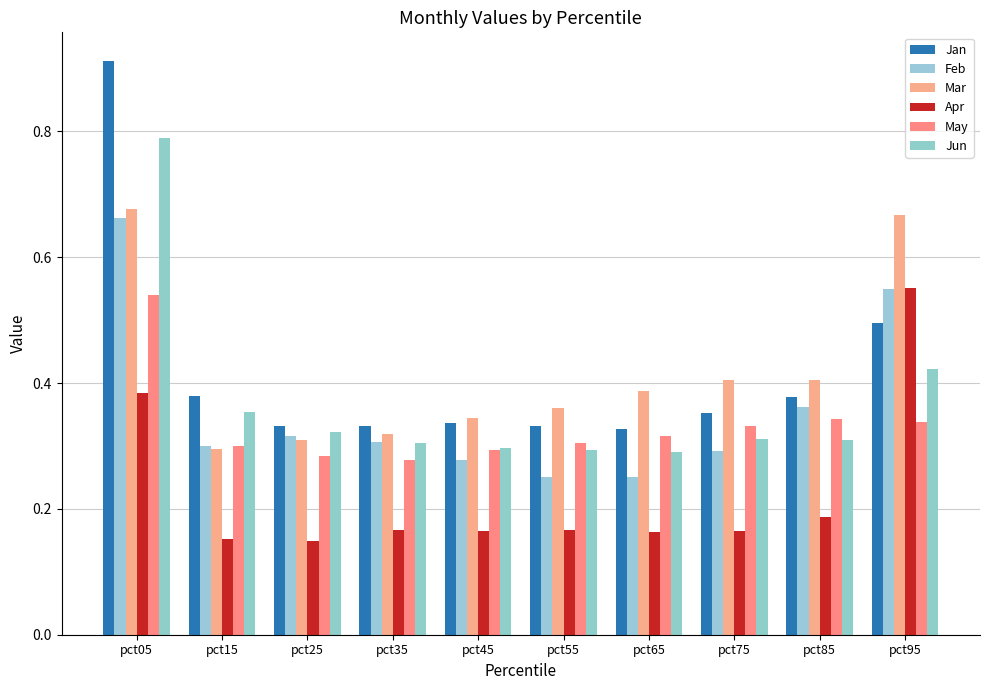

Between pct85 and pct95, which series saw the biggest shift?

Apr